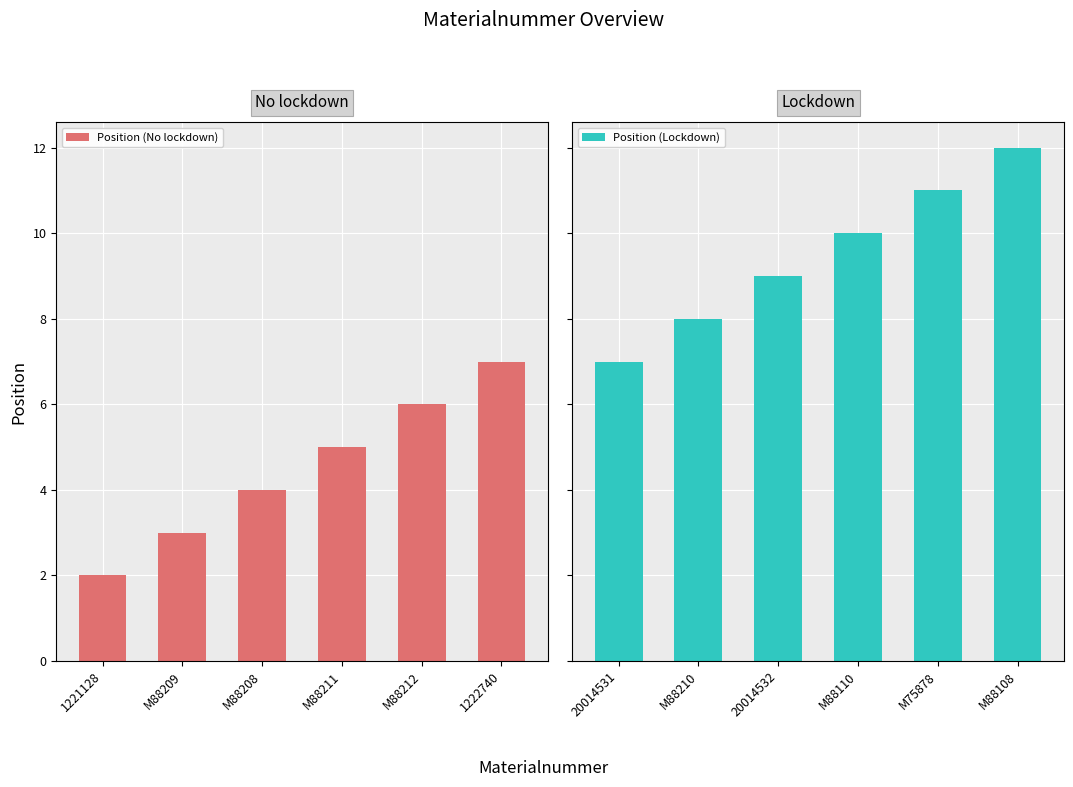

What is the difference between the maximum and second lowest values in the Position (Lockdown) series?

4